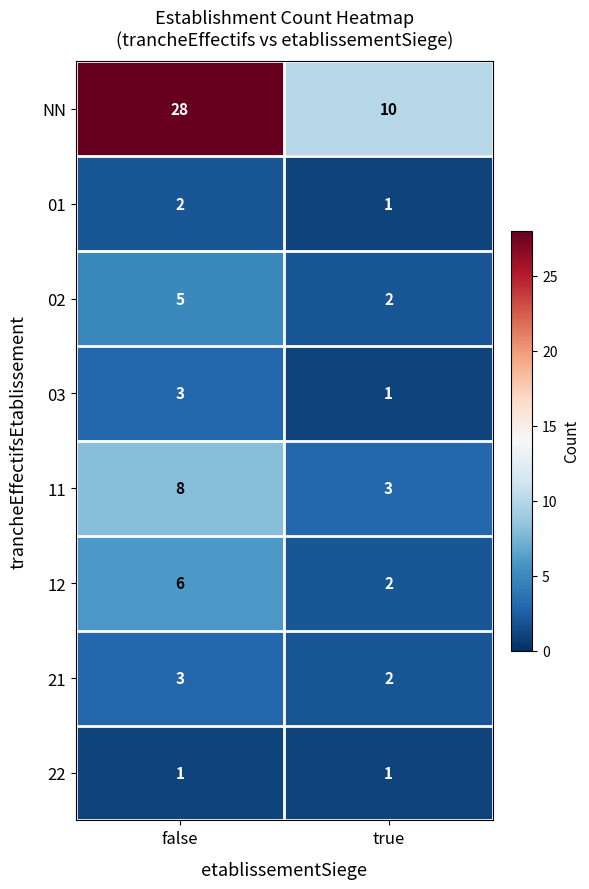

What is the sum of the 21 values at false and true?

5